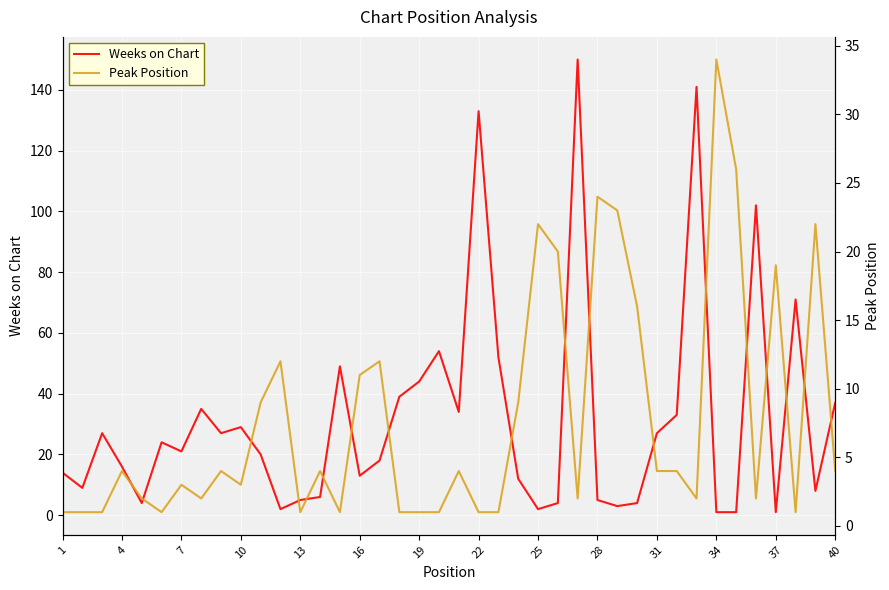

Which series has the widest spread of values?

Weeks on Chart